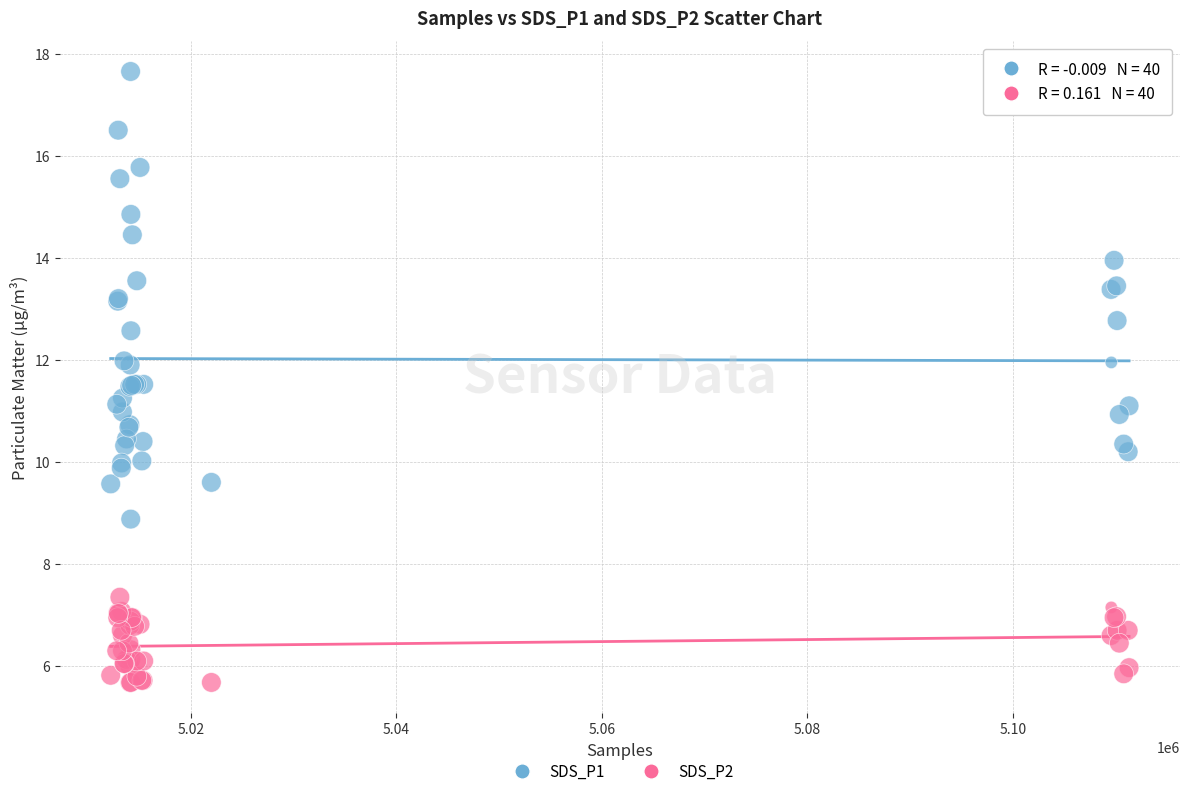

Which series reaches the minimum Y coordinate?

SDS_P2